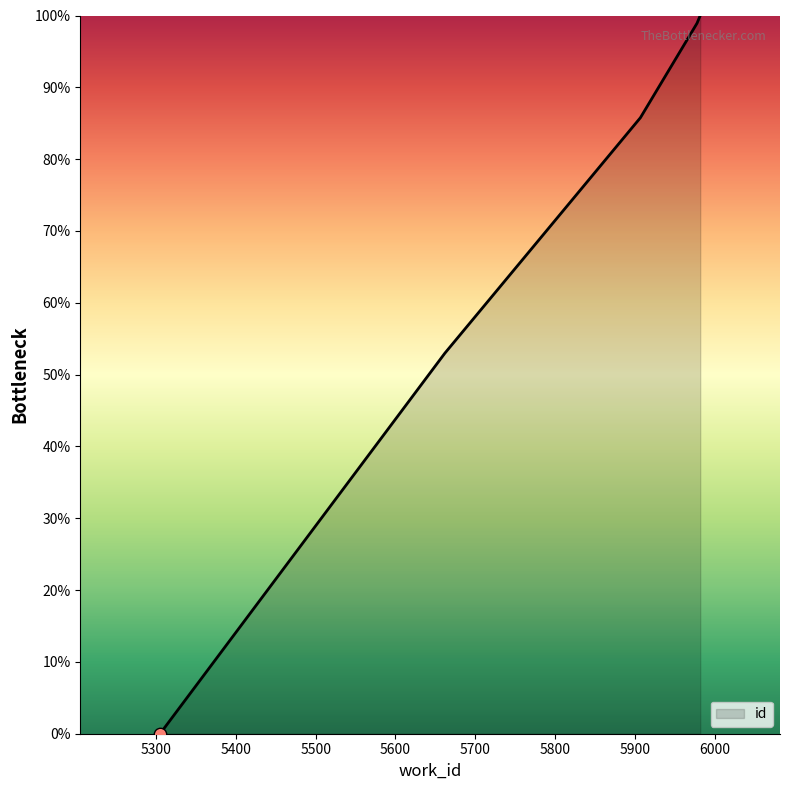

What is the sum of all values?

337.7